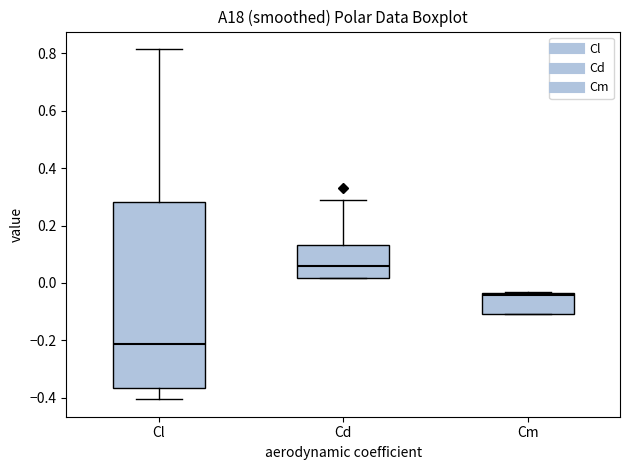

Which box has the highest median line?

Cd